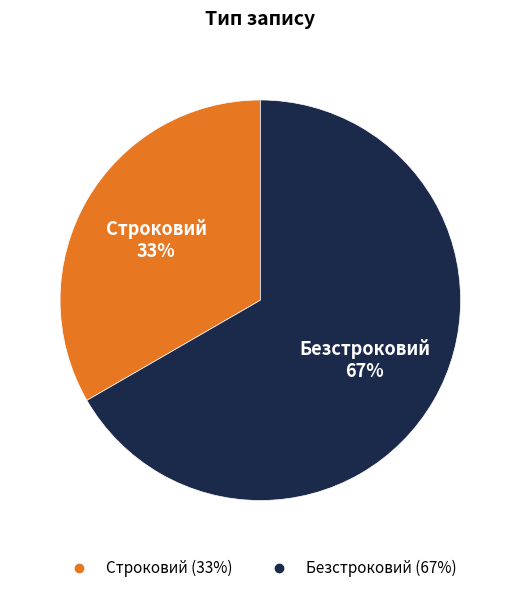

To the nearest percent, what percentage of the pie is Строковий?

33%